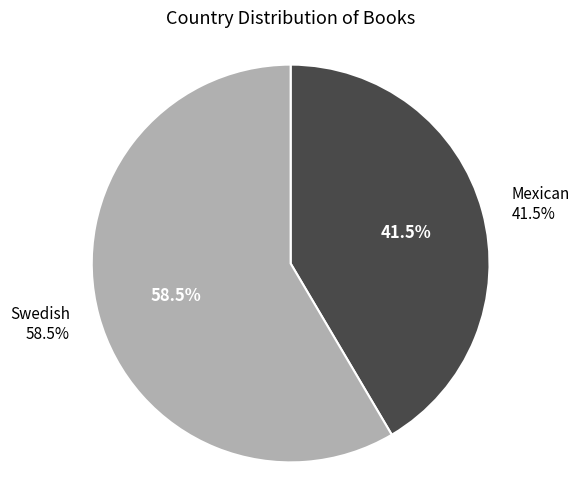

What is the largest slice in the pie chart?

Swedish